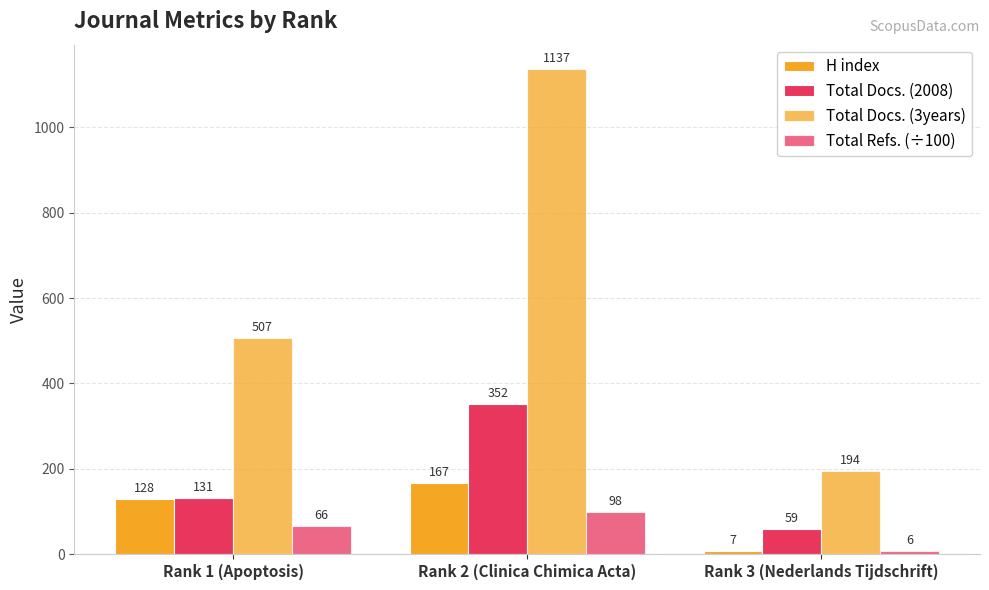

Does the chart contain any negative values?

No